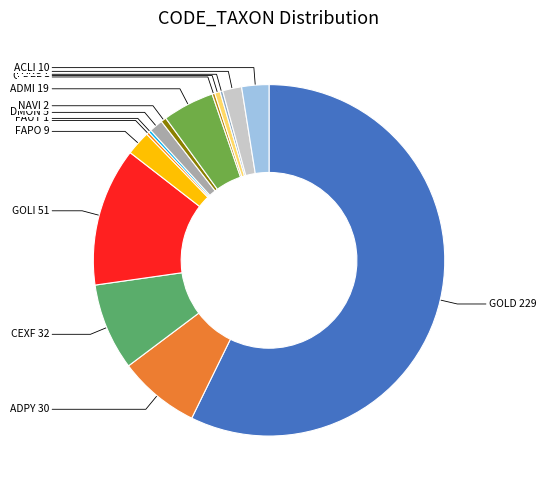

To the nearest percent, what is the average slice percentage?

7%